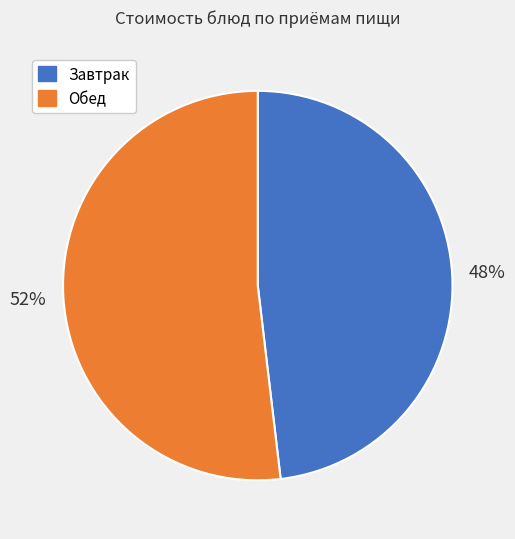

Is there a majority slice in this chart?

Yes